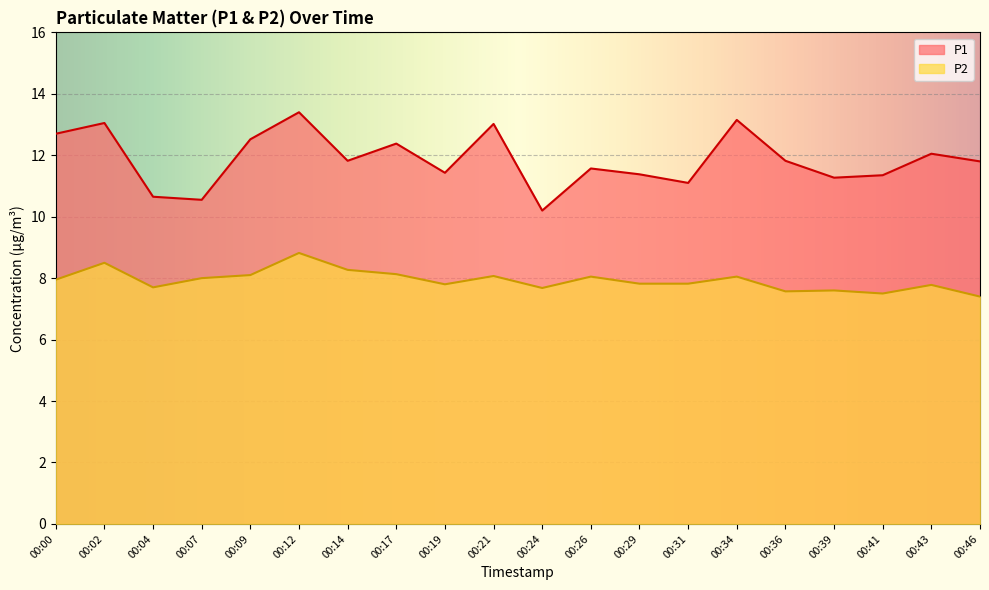

What is the sum of all P1 values?

237.2